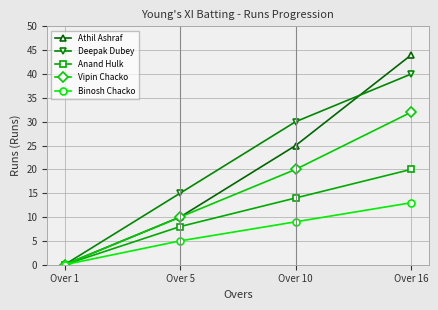

At which category is the sum across all series the highest?

Over 16